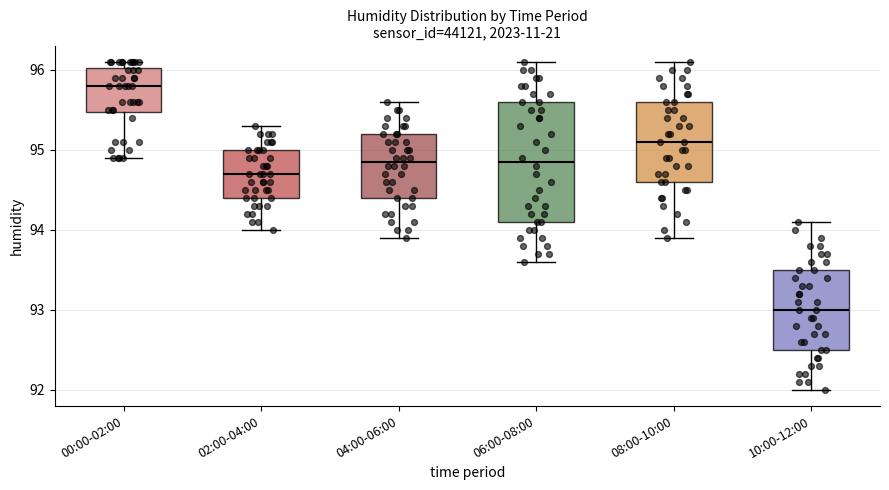

Reading left to right, transcribe this box plot: for each box, give where its median line is, the range the box spans, and where its two whiskers end, as read against the y-axis. The values are not printed on the chart, so give them approximately, as read against the axis.

00:00-02:00: median 95.8, box 95.5 to 96.0, whiskers 94.9 to 96.1
02:00-04:00: median 94.7, box 94.4 to 95.0, whiskers 94.0 to 95.3
04:00-06:00: median 94.9, box 94.4 to 95.2, whiskers 93.9 to 95.6
06:00-08:00: median 94.9, box 94.1 to 95.6, whiskers 93.6 to 96.1
08:00-10:00: median 95.1, box 94.6 to 95.6, whiskers 93.9 to 96.1
10:00-12:00: median 93.0, box 92.5 to 93.5, whiskers 92.0 to 94.1